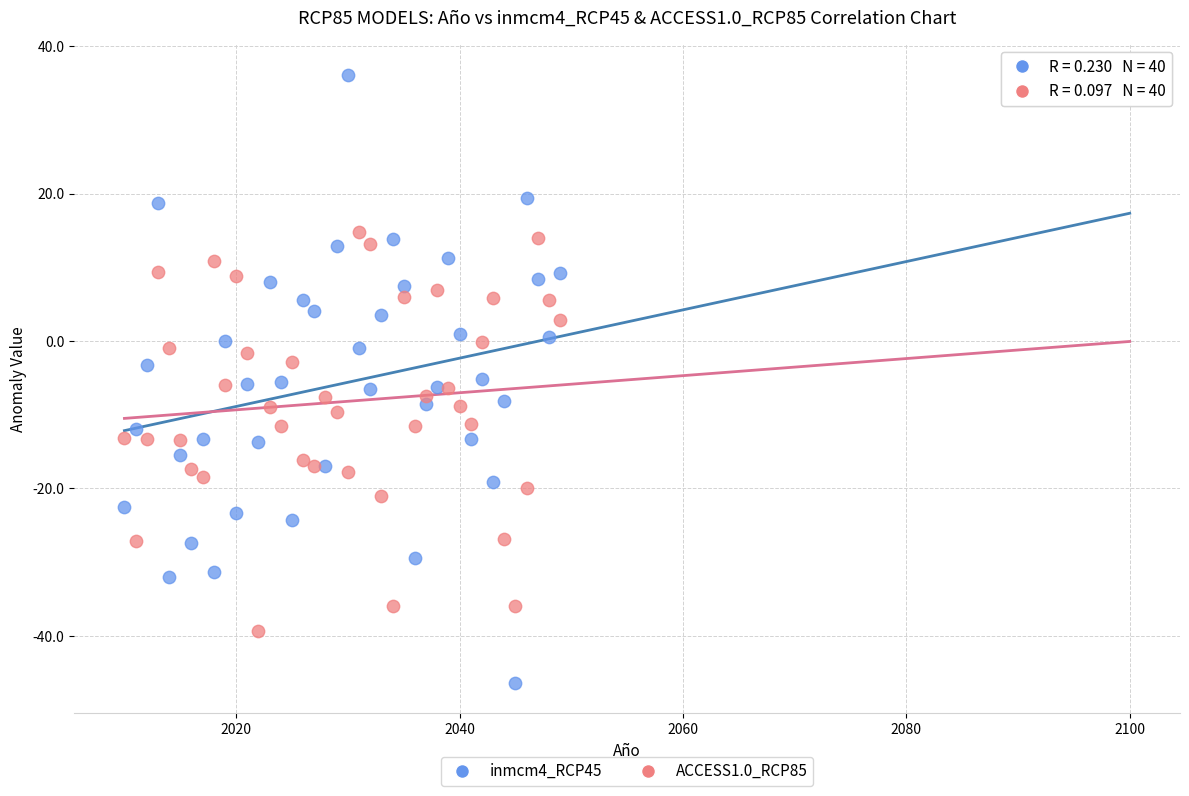

Across all data points, what is the range of Y values (max minus min)?

82.5